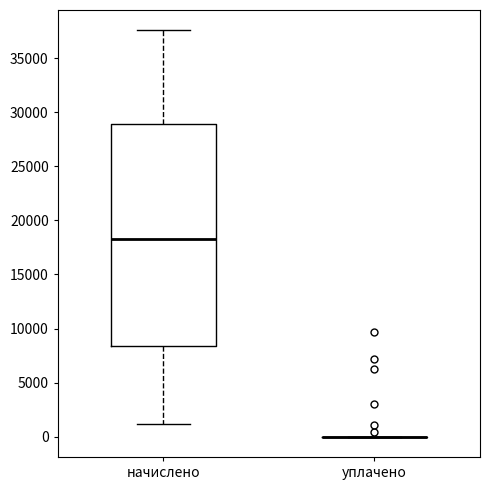

Reading left to right, transcribe this box plot: for each box, give where its median line is, the range the box spans, and where its two whiskers end, as read against the y-axis. The values are not printed on the chart, so give them approximately, as read against the axis.

начислено: median 18000, box 8500 to 29000, whiskers 1000 to 37500
уплачено: box collapsed to a line at 0, whiskers 0 to 0